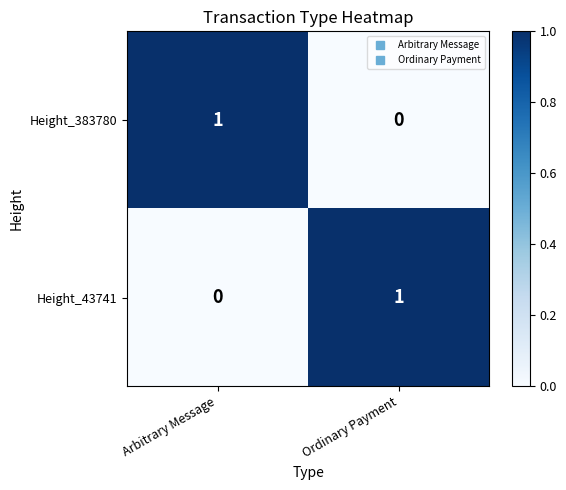

At Arbitrary Message, list the series in order from largest to smallest.

Height_383780, Height_43741